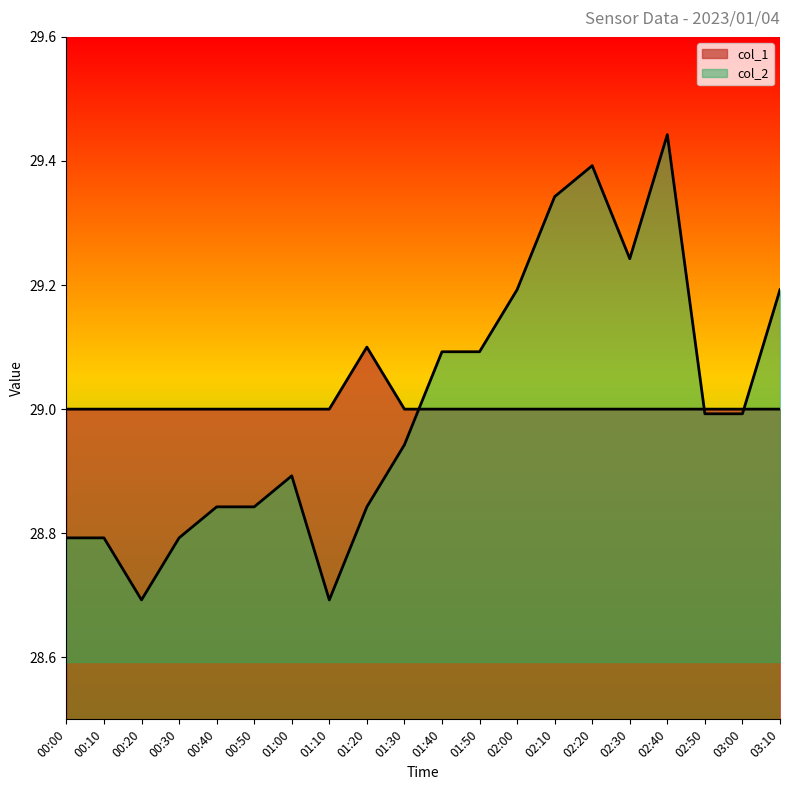

How many lines are shown in the chart?

2